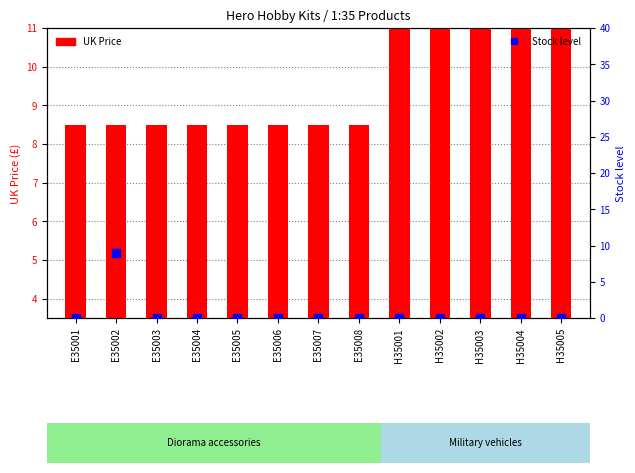

Which series has the largest Y range (max minus min)?

Stock level